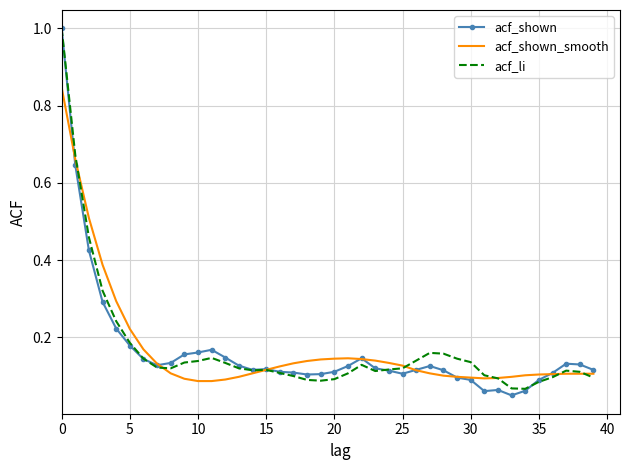

What is the greatest value displayed?

1.0